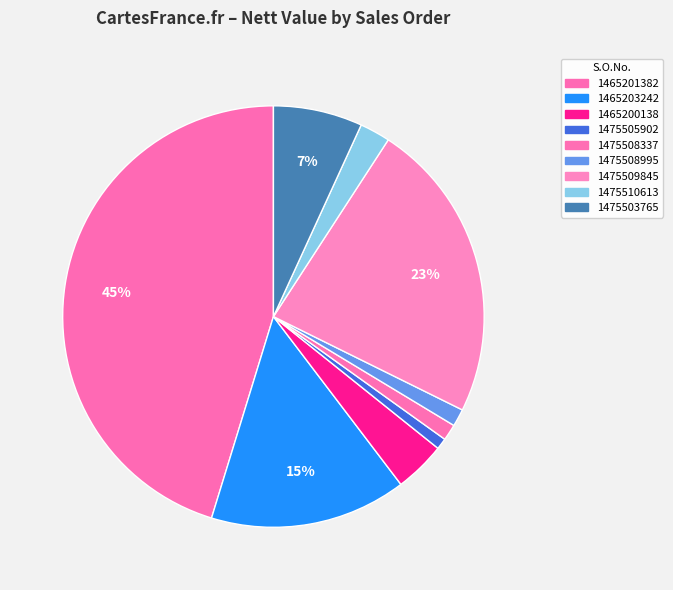

How many segments does this pie chart have?

9